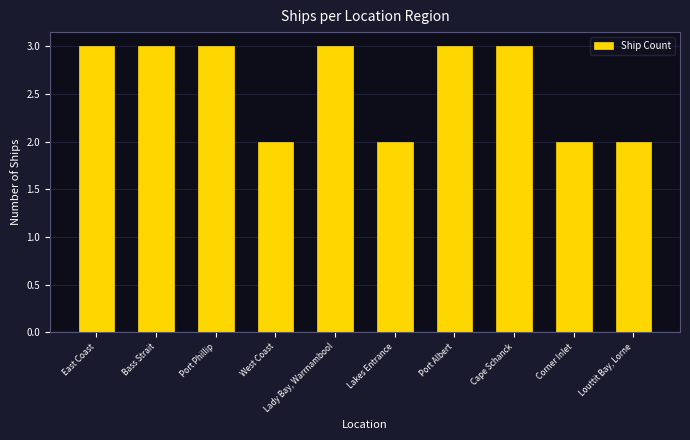

What is the sum of all values?

26